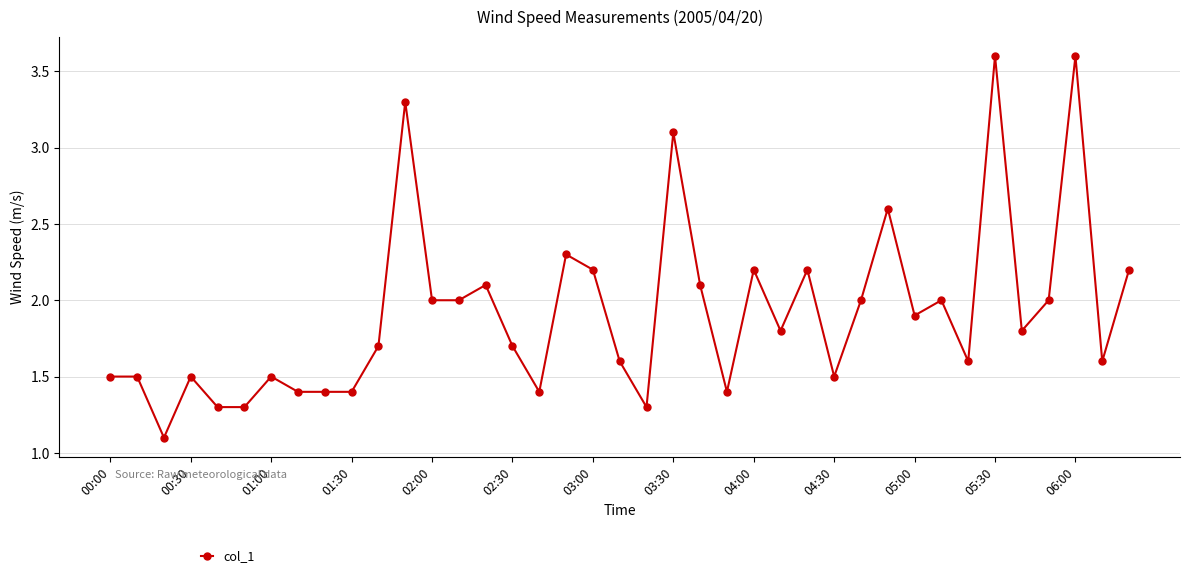

What is the minimum value shown in the chart?

1.1